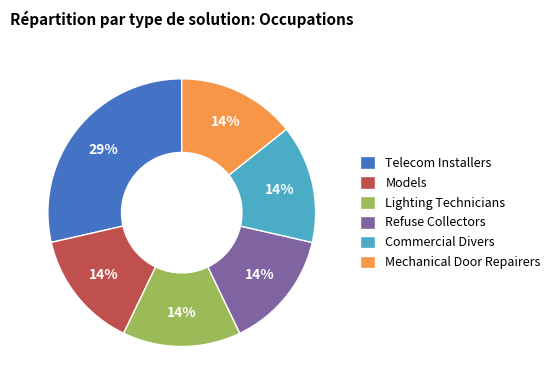

Approximately how many times larger is the value at Models compared to Mechanical Door Repairers?

1.0